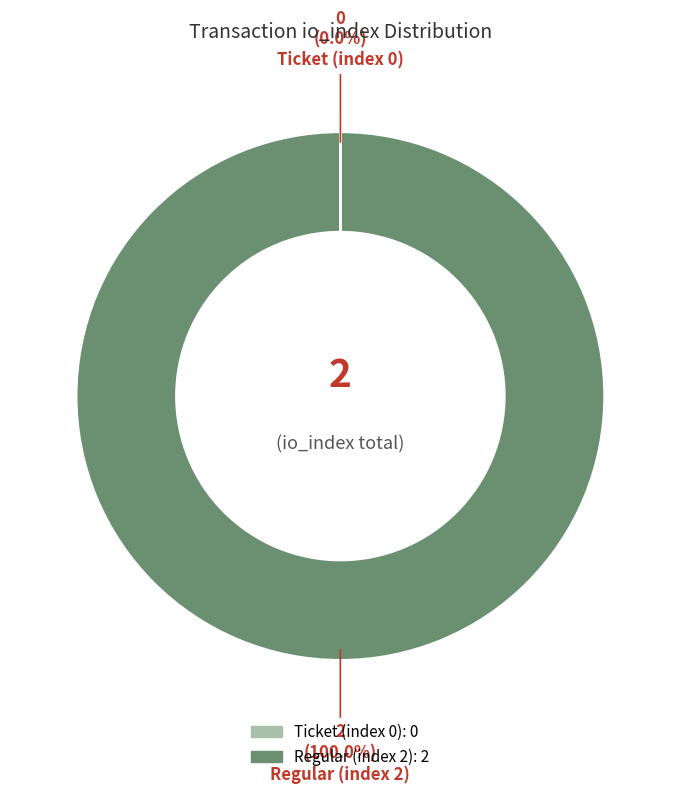

Which slice is the largest?

Regular (index 2)